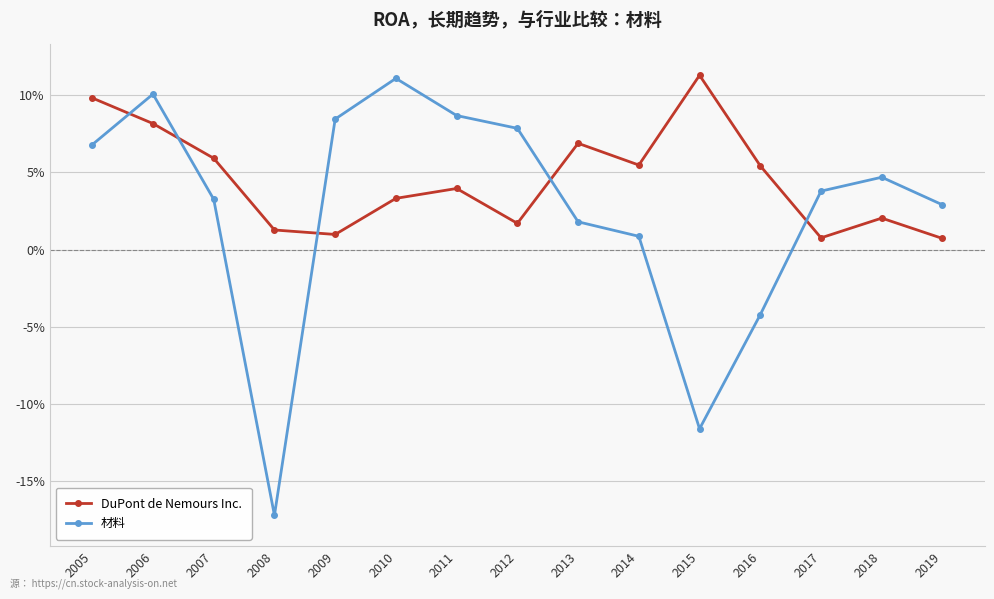

List the series in order of their peak value, lowest first.

材料, DuPont de Nemours Inc.